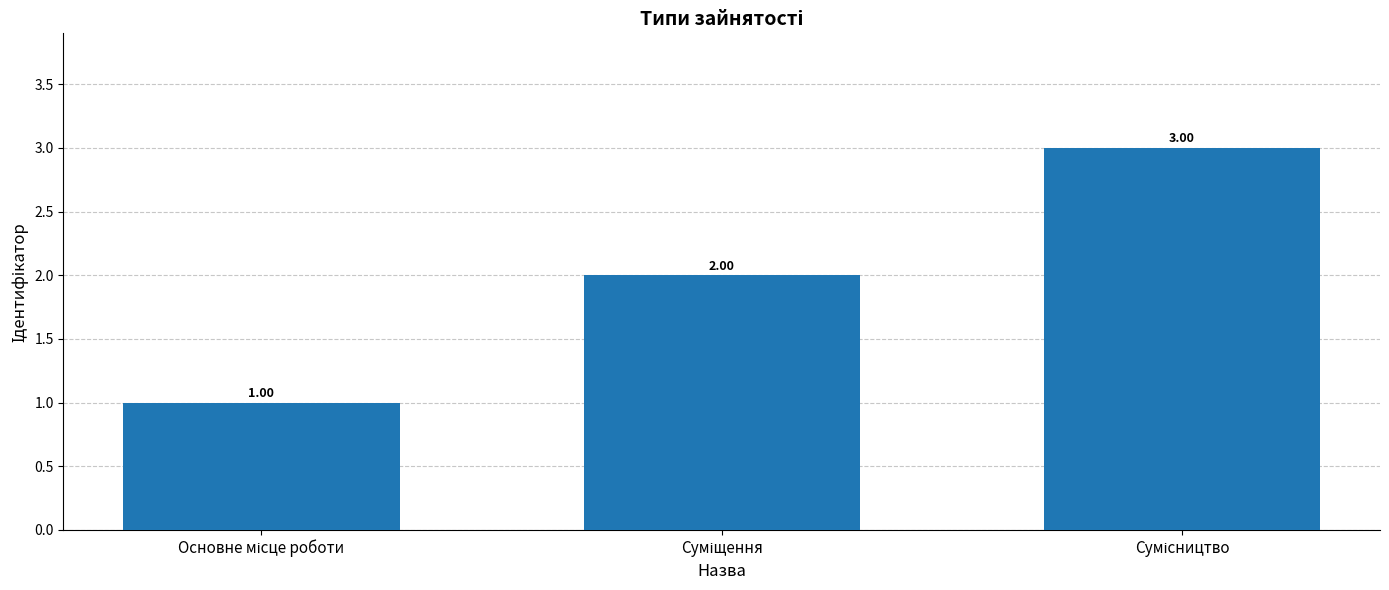

What is the sum of all values?

6